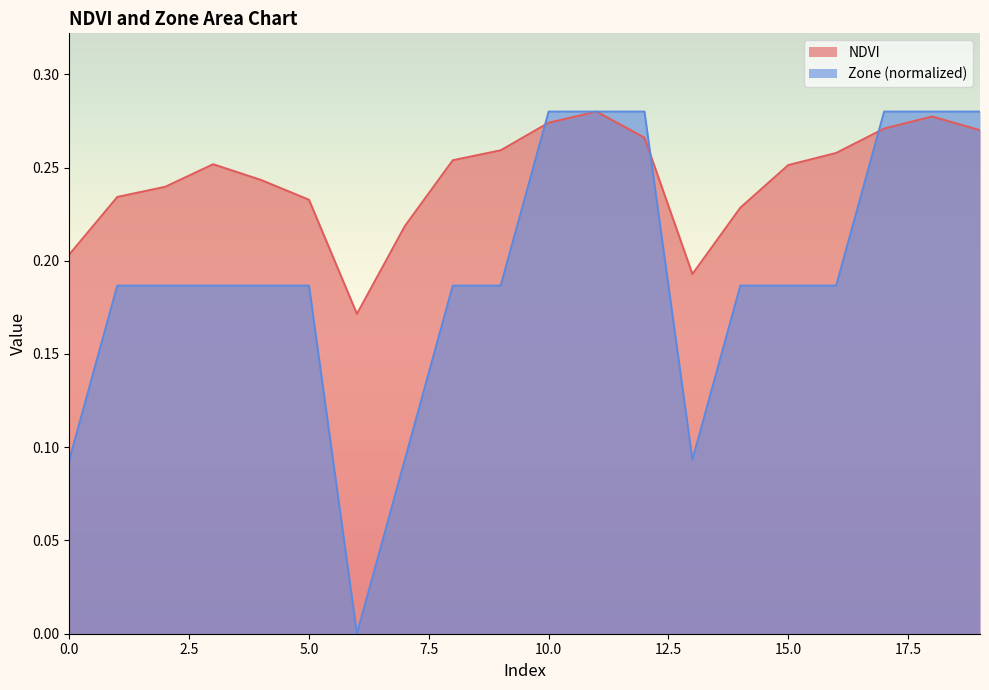

How many Zone values are between 0 and 1?

20